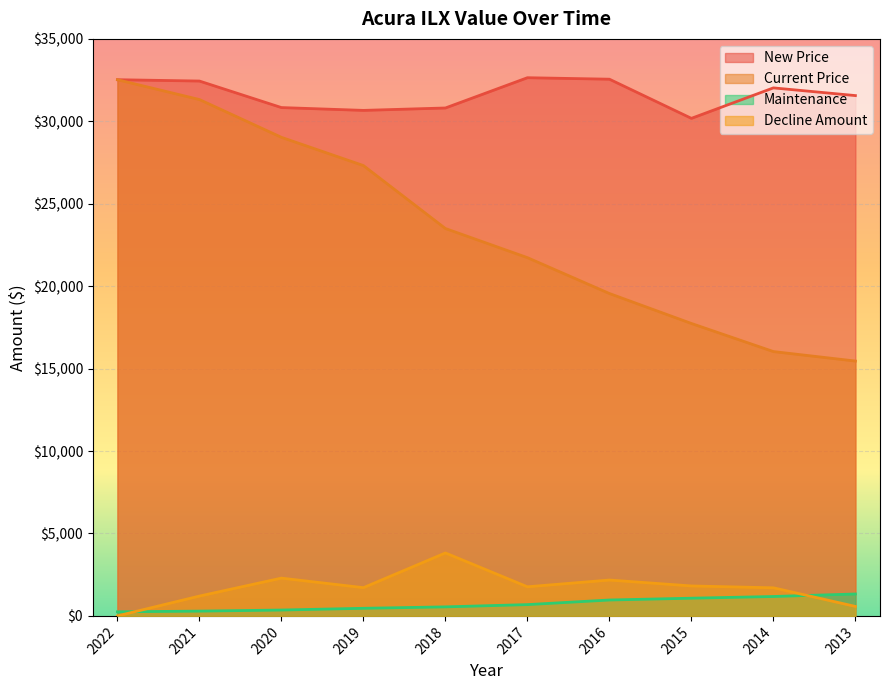

How many lines are shown in the chart?

4